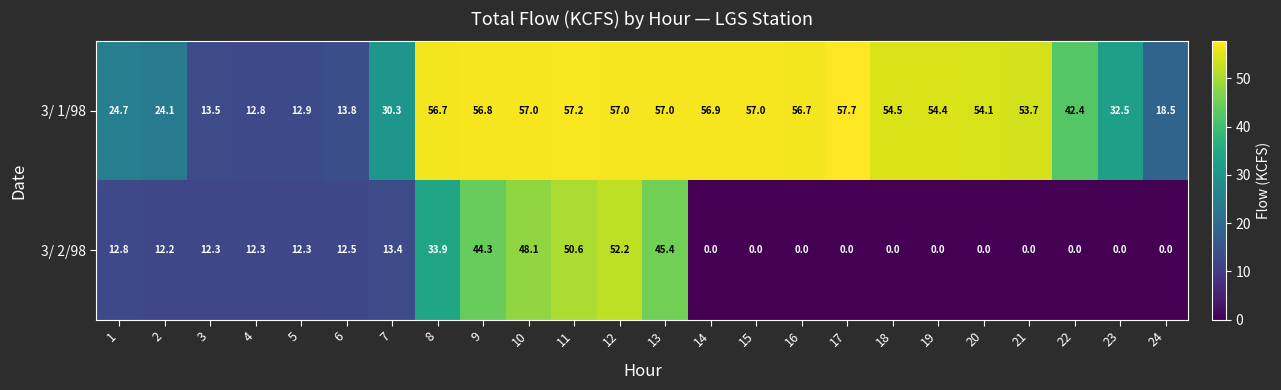

What is the difference between the maximum and minimum values in the 3/ 1/98 series?

44.9